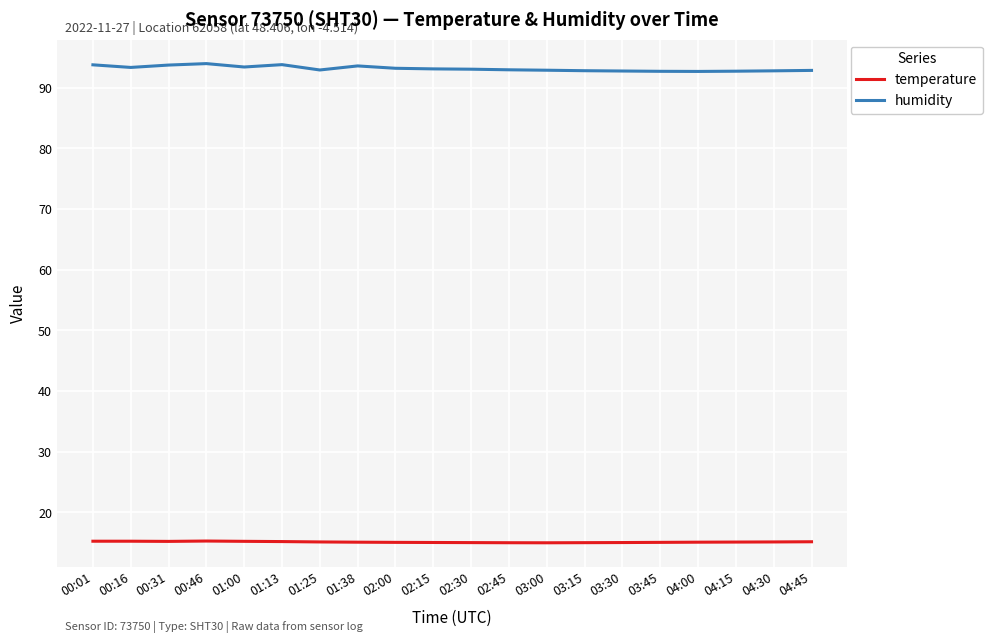

What is the difference between the second highest and minimum values in the temperature series?

0.3